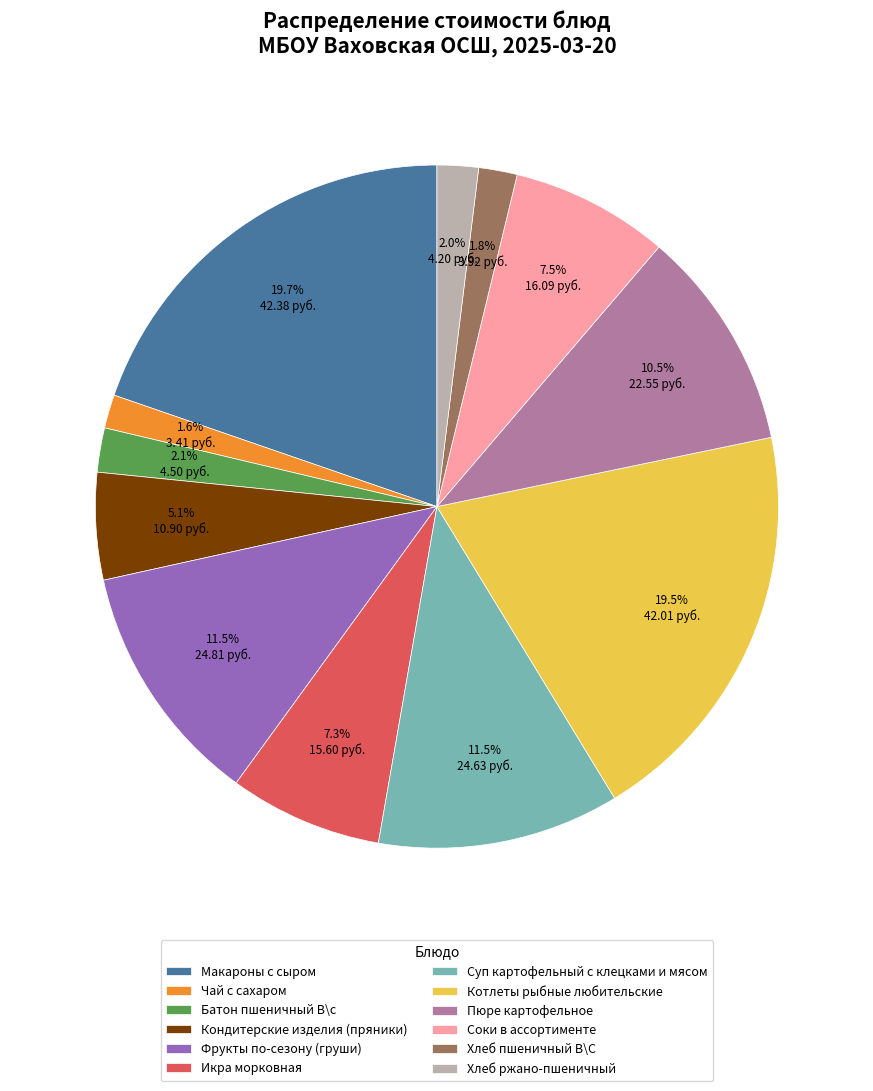

Between Кондитерские изделия (пряники) and Фрукты по-сезону (груши), which is larger?

Фрукты по-сезону (груши)